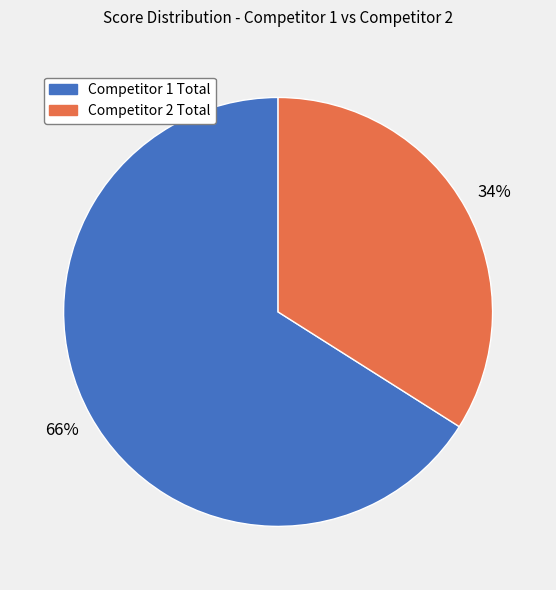

Does any single category account for the majority?

Yes